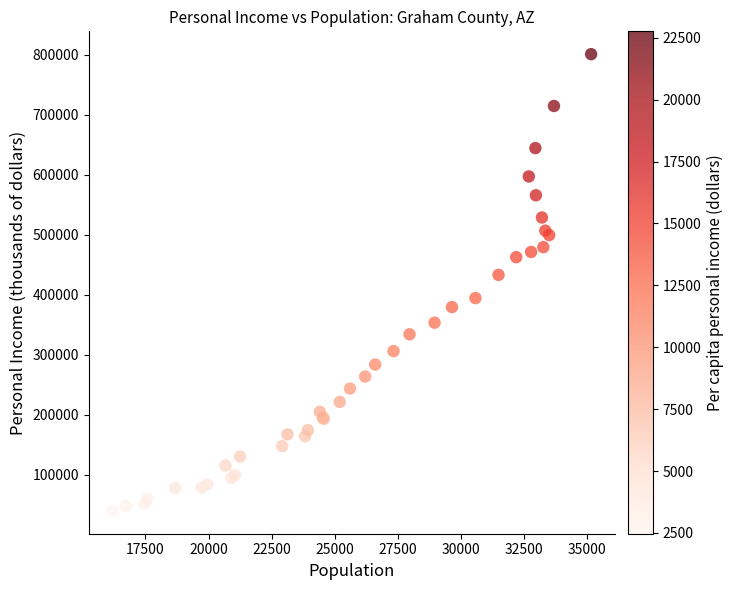

What Y value in the scatter plot is closest to 420291?

432943